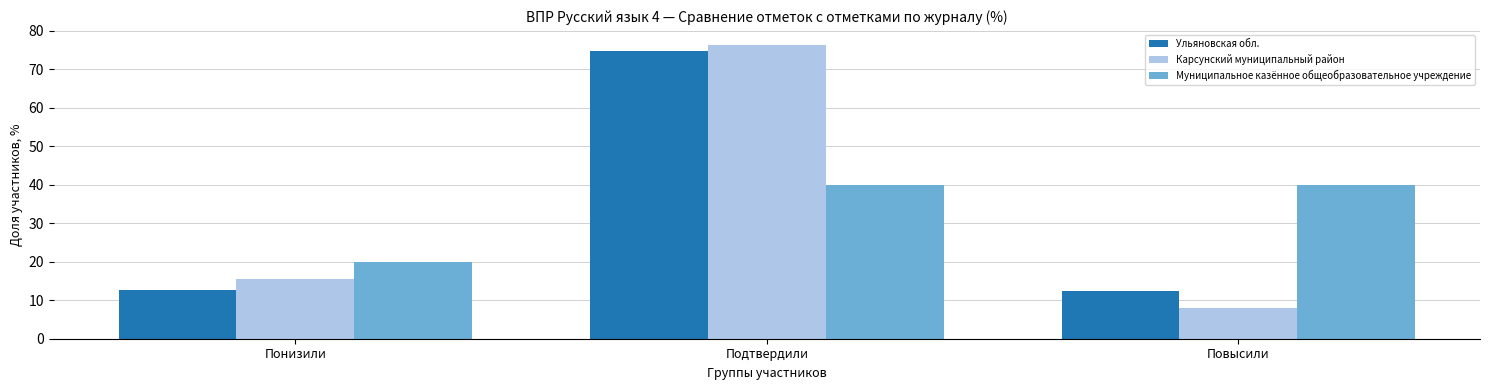

What is the total value across all series at Понизили?

48.3